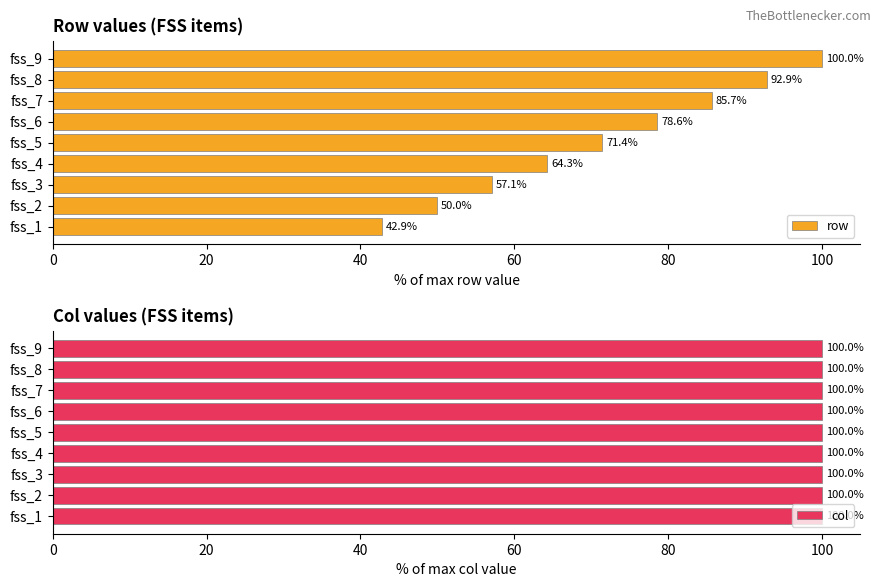

At which label is row closest to 71?

fss_5